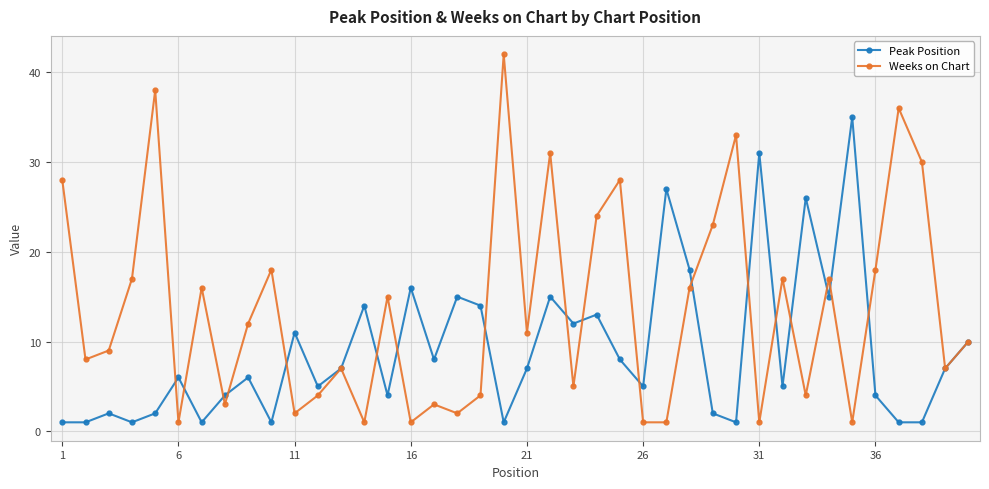

How many categories are shown in the chart?

40